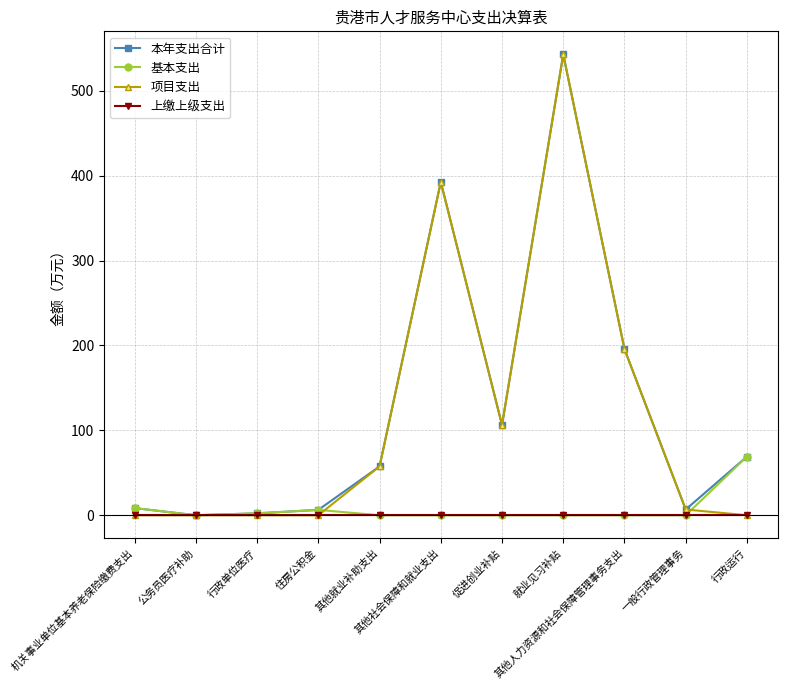

Which series has the largest range (max minus min)?

项目支出